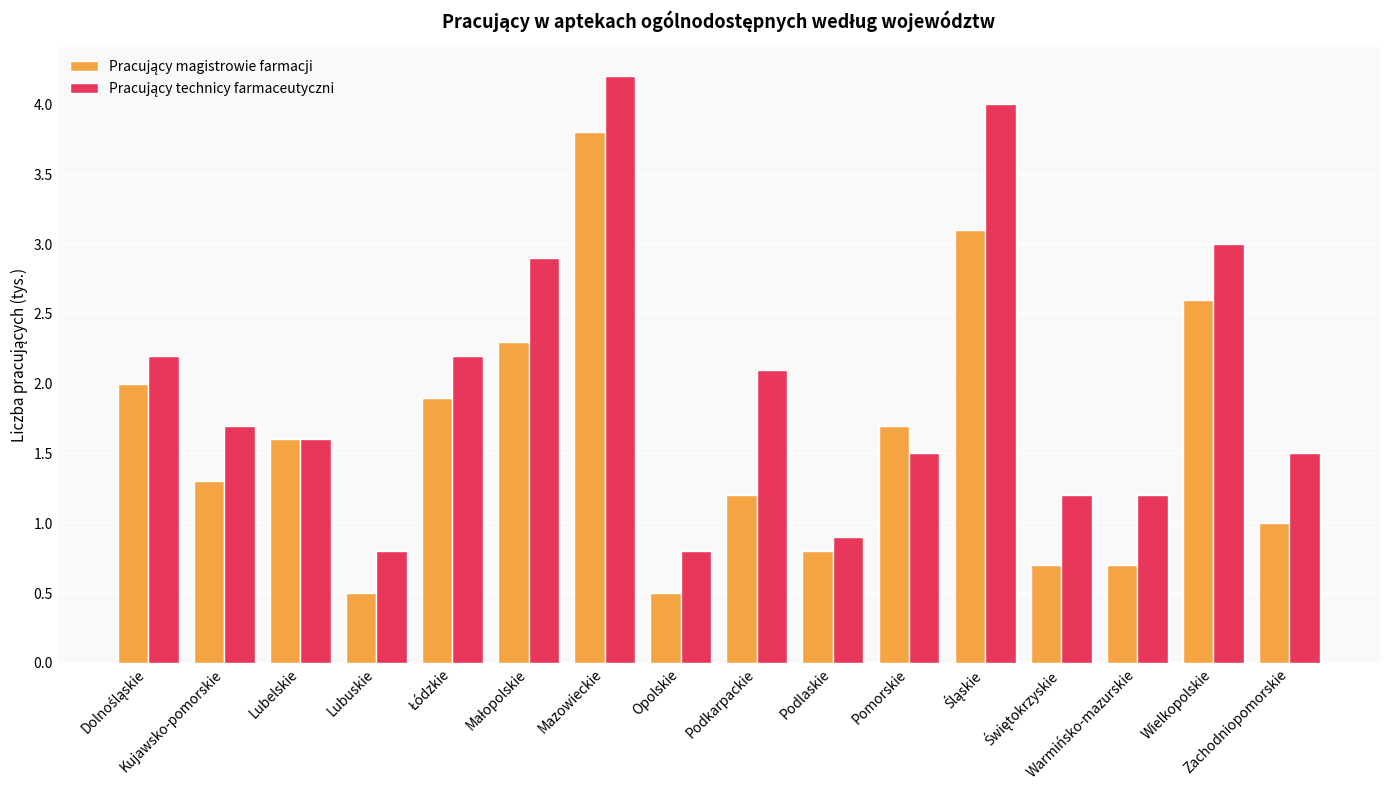

What is the maximum value shown in the chart?

4.2